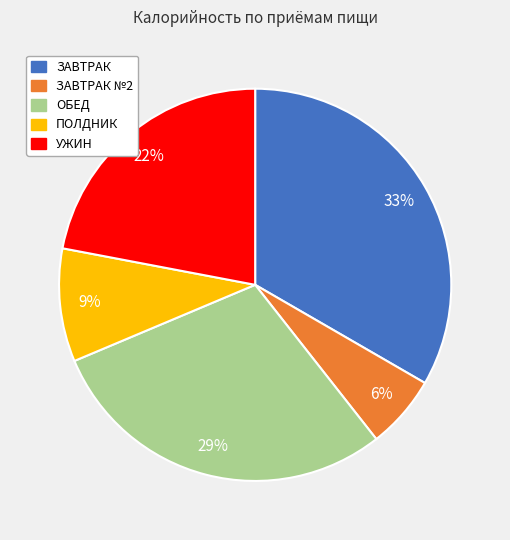

To the nearest percent, what is the average slice percentage?

20%